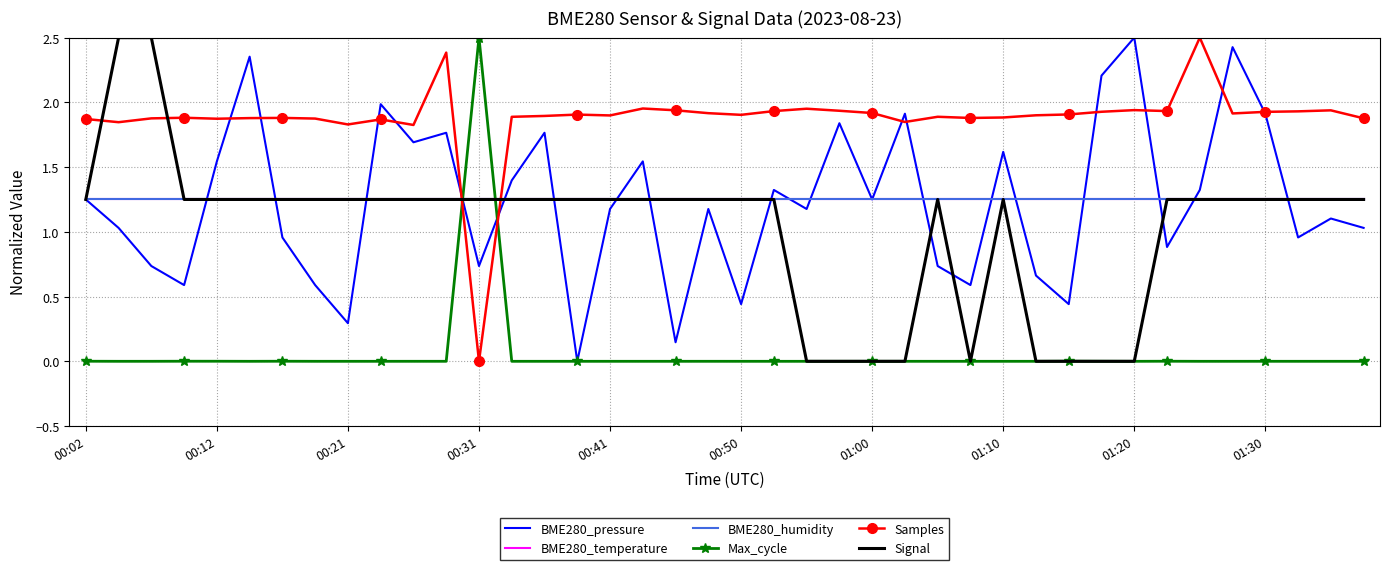

Is this an area chart (filled region under the line)?

No